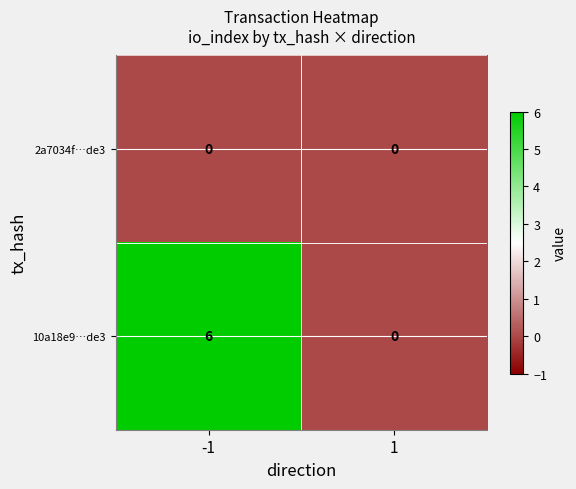

Rank the categories by 2a7034f…de3 value from lowest to highest.

-1, 1